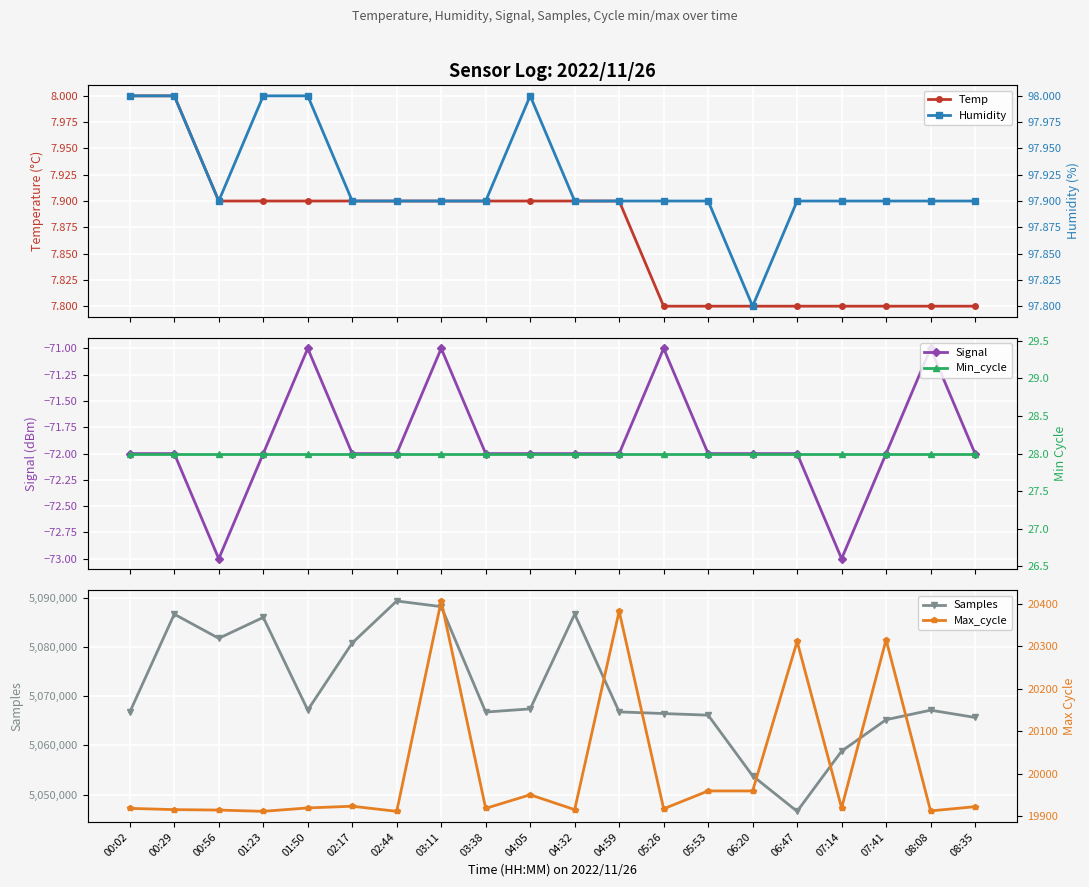

In Samples, how many points are lower than both neighbors (excluding endpoints)?

4